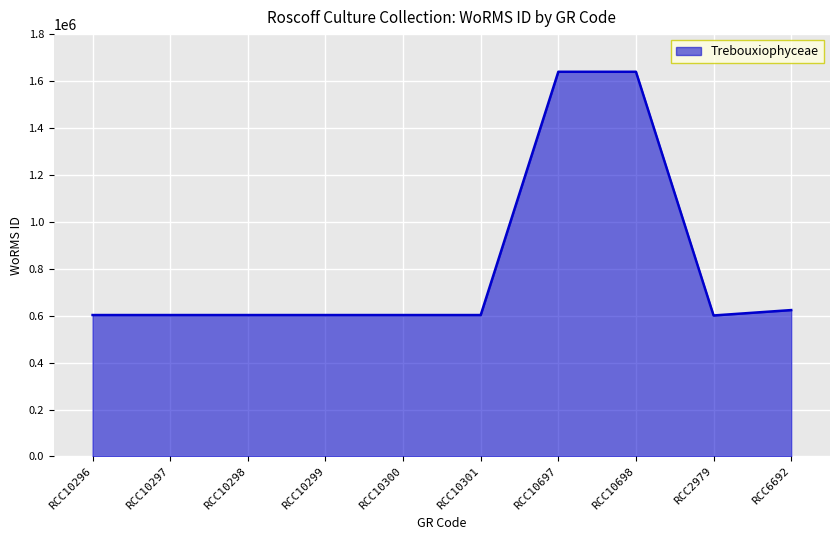

What is the smallest value displayed?

600921